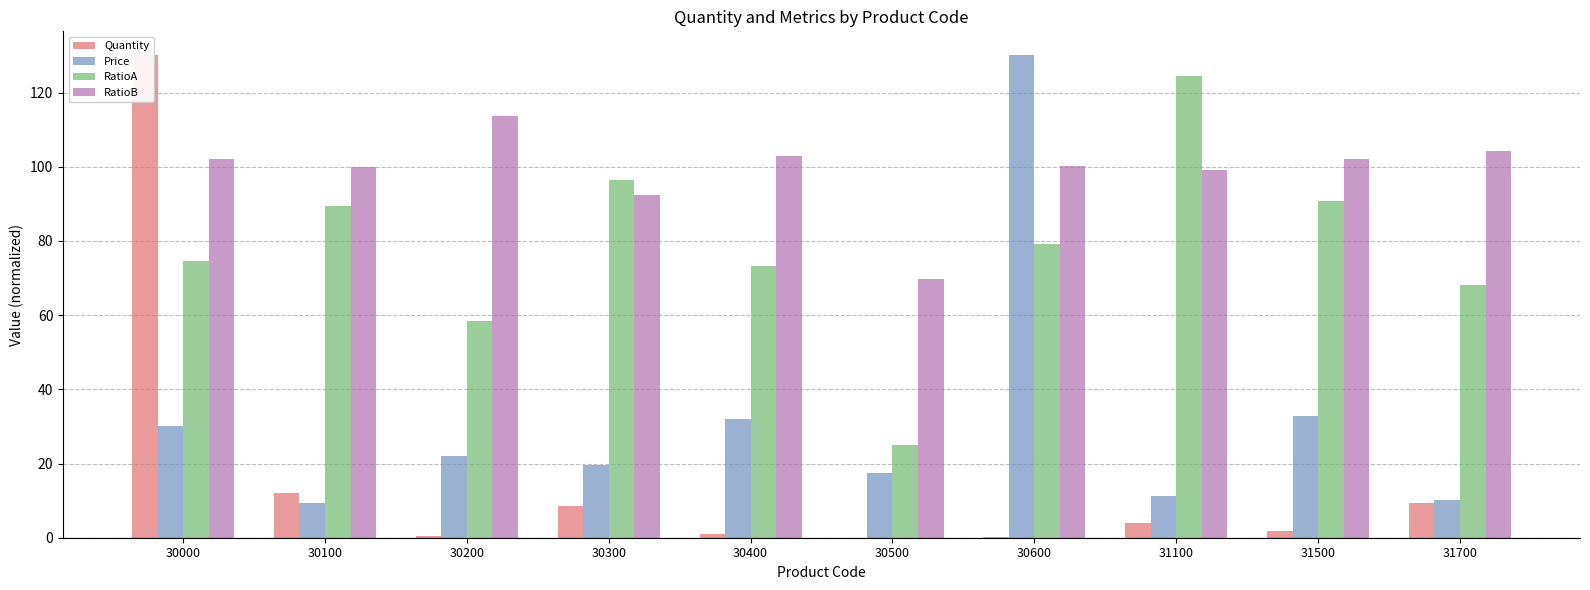

True or false: Quantity has a value of 0.4 at 30600.

False